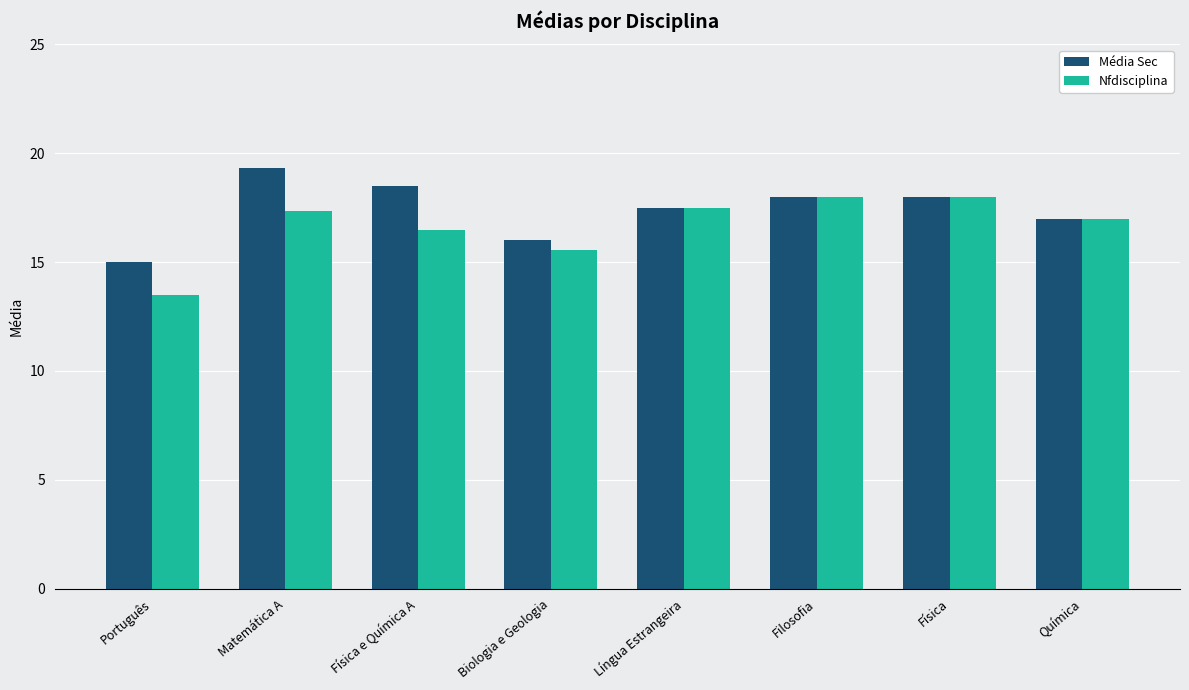

Which series changed the most between Biologia e Geologia and Química?

Nfdisciplina